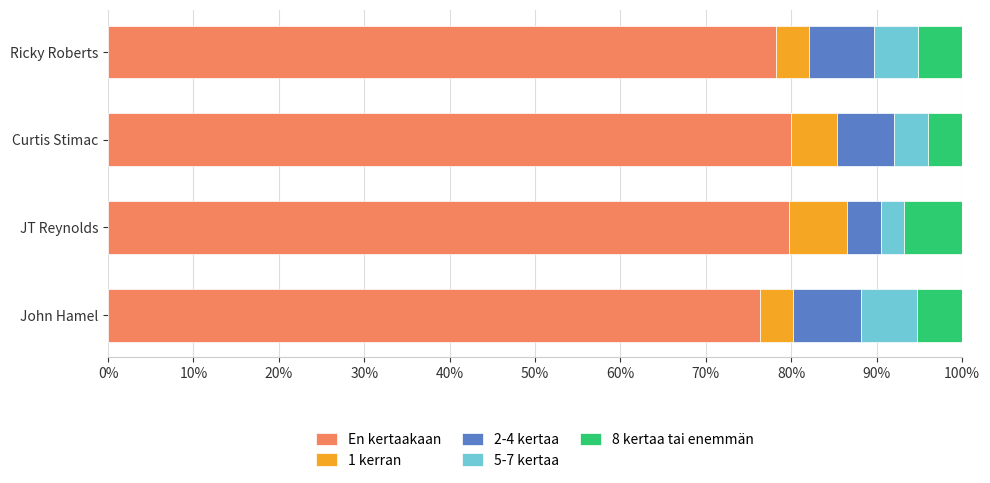

What is the lowest value of the En kertaakaan series?

76.3